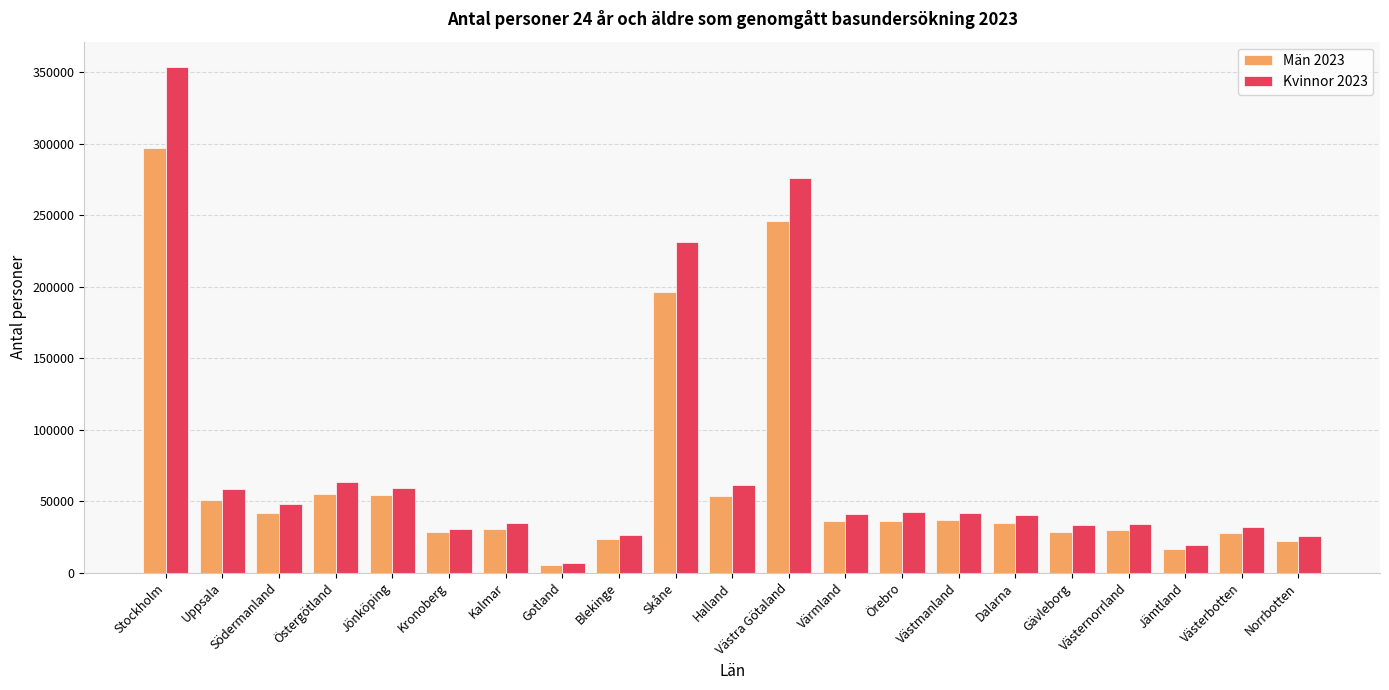

Is the value of Män 2023 at Jämtland greater than the value of Kvinnor 2023 at Jönköping?

No